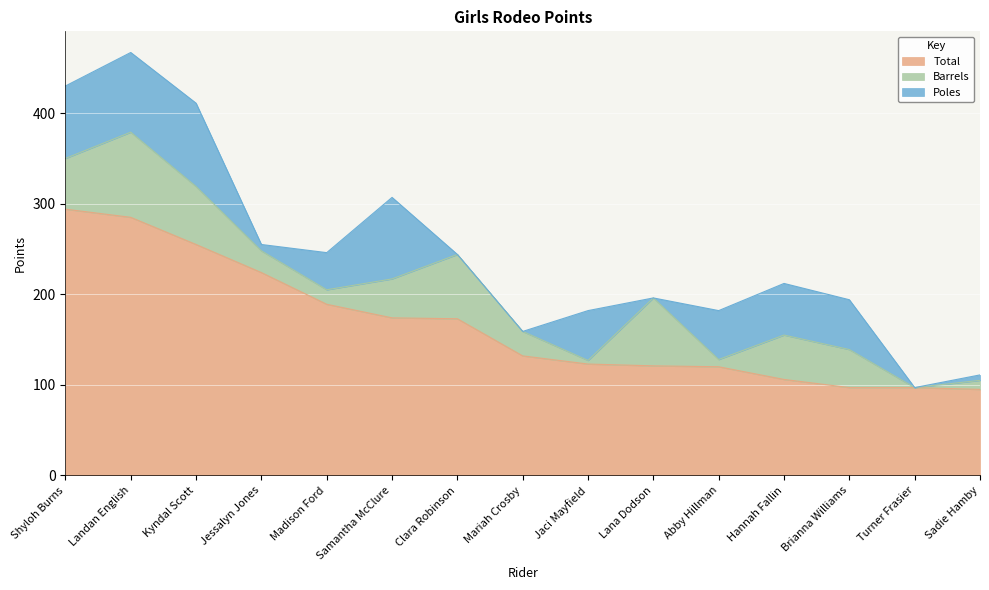

Between Samantha McClure and Jessalyn Jones, which is larger?

Jessalyn Jones